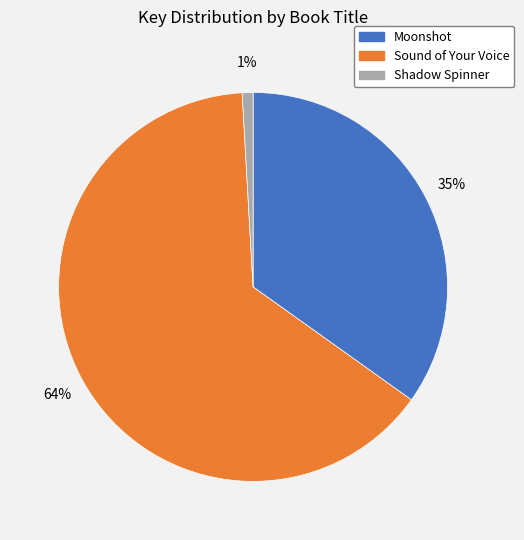

Which has a higher value, Sound of Your Voice or Moonshot?

Sound of Your Voice